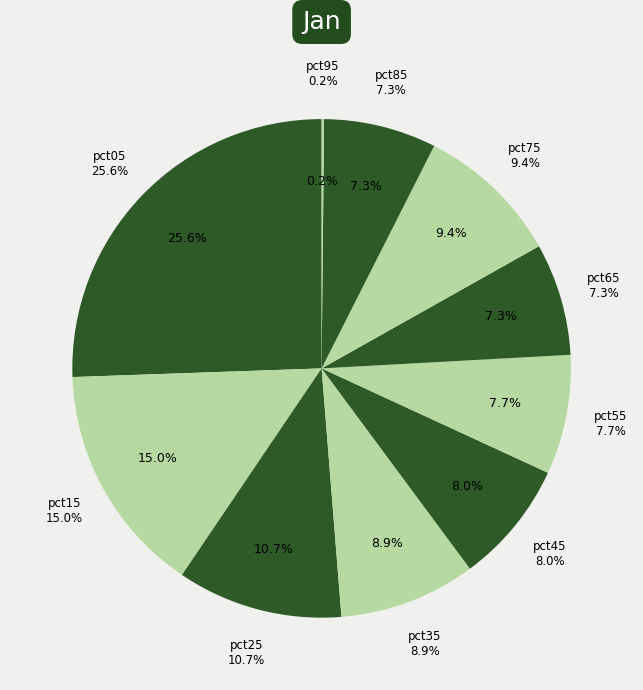

Is pct25 the majority of the pie?

No